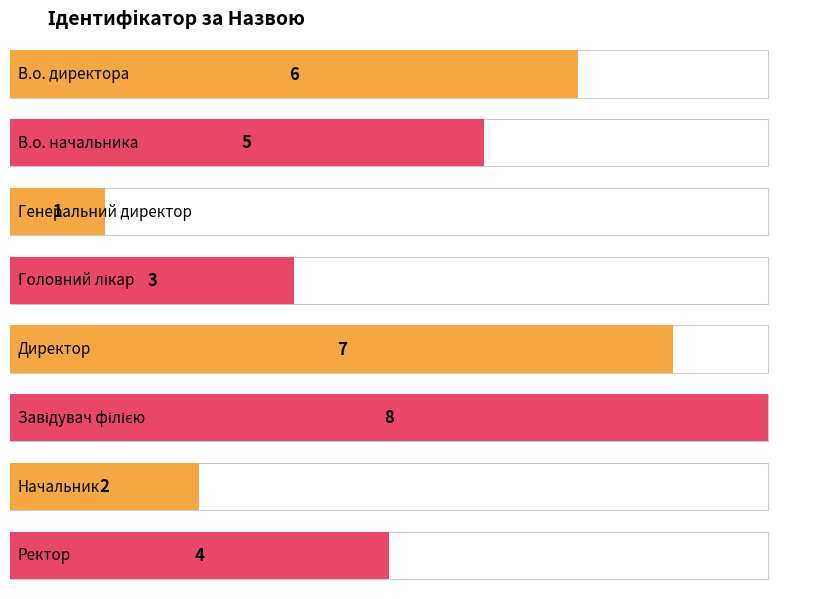

Rank the categories by value from highest to lowest.

Завідувач філією, Директор, В.о. директора, В.о. начальника, Ректор, Головний лікар, Начальник, Генеральний директор